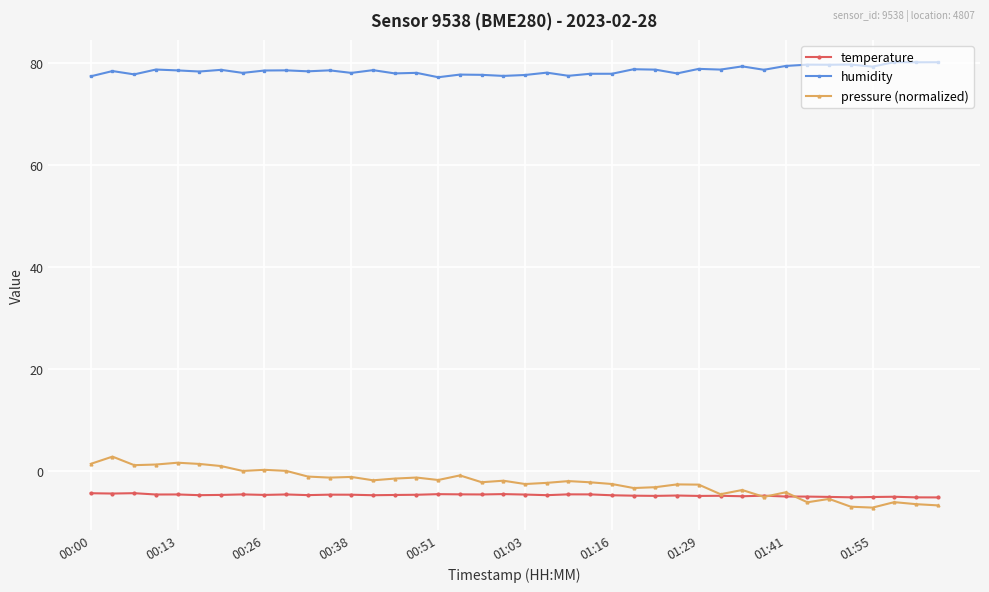

Rank the series by their maximum value, from lowest to highest.

temperature, pressure (normalized), humidity